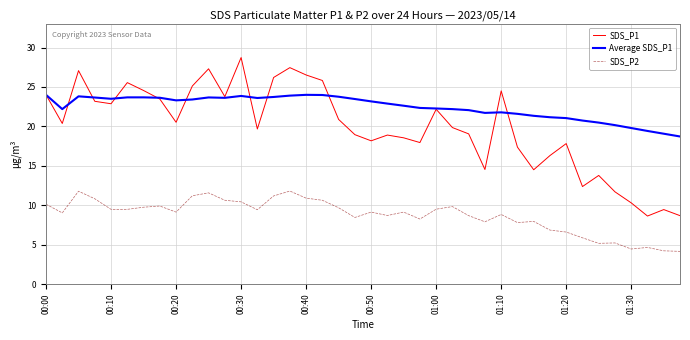

What are all the series names shown in the legend?

SDS_P1, Average SDS_P1, SDS_P2